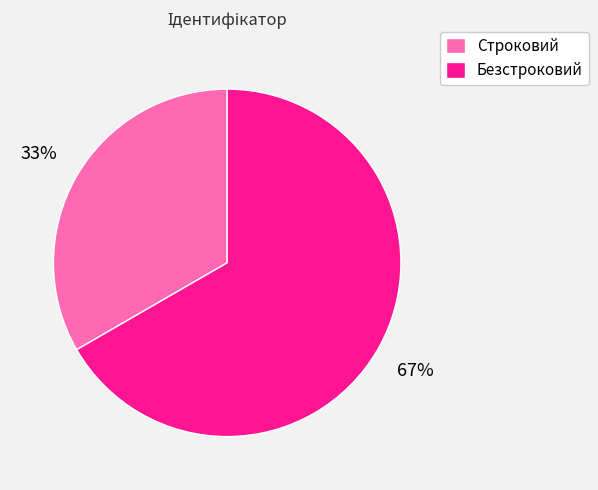

Is there any slice that represents more than half of the pie?

Yes